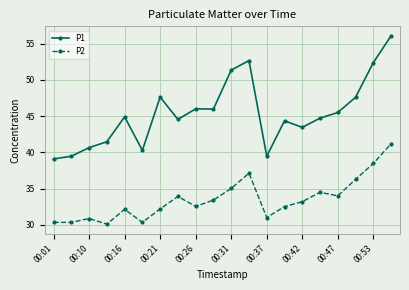

What is the average value of the P1 series?

45.4